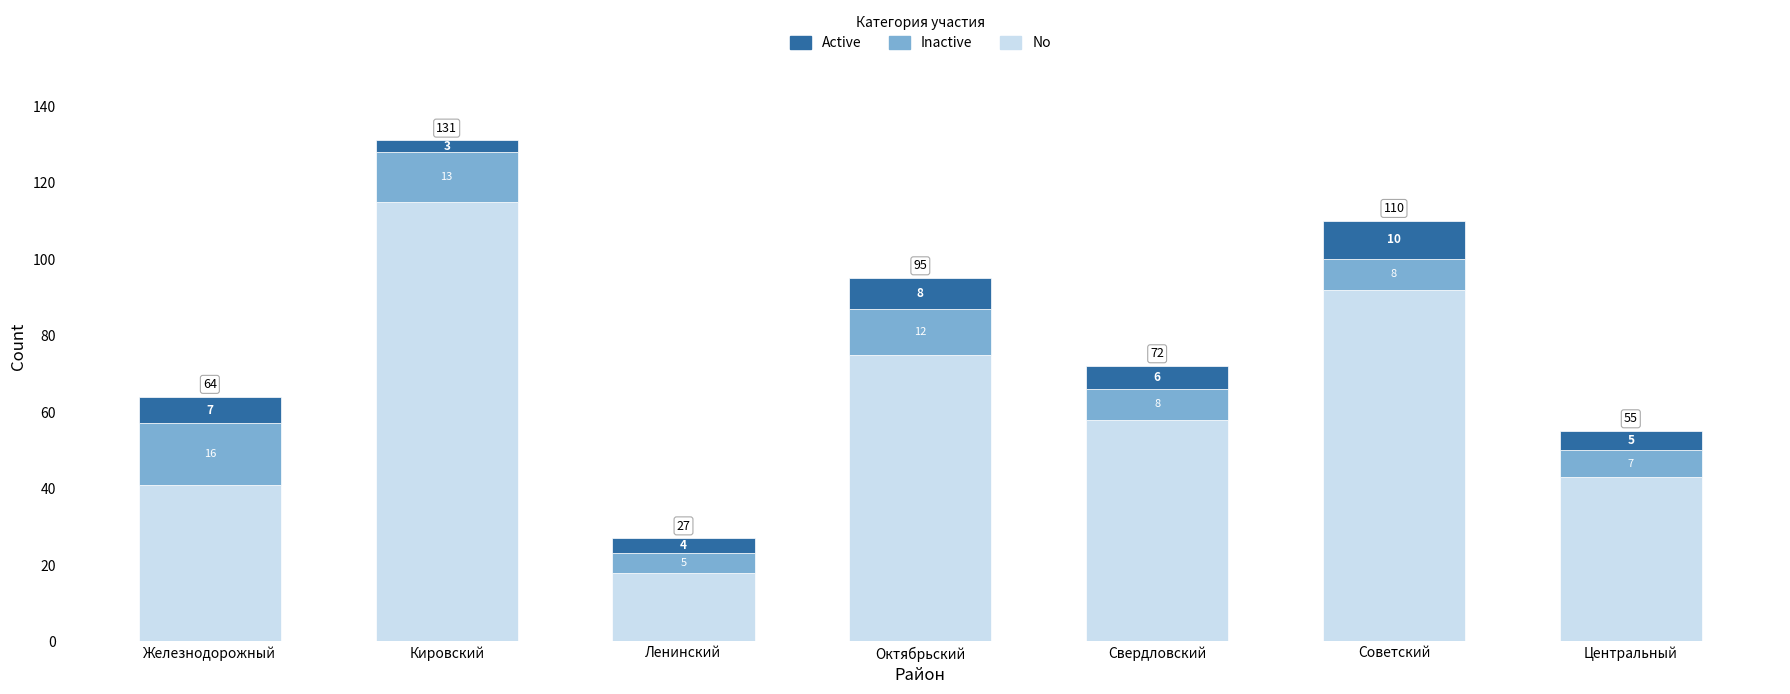

At which label is No closest to 66?

Свердловский